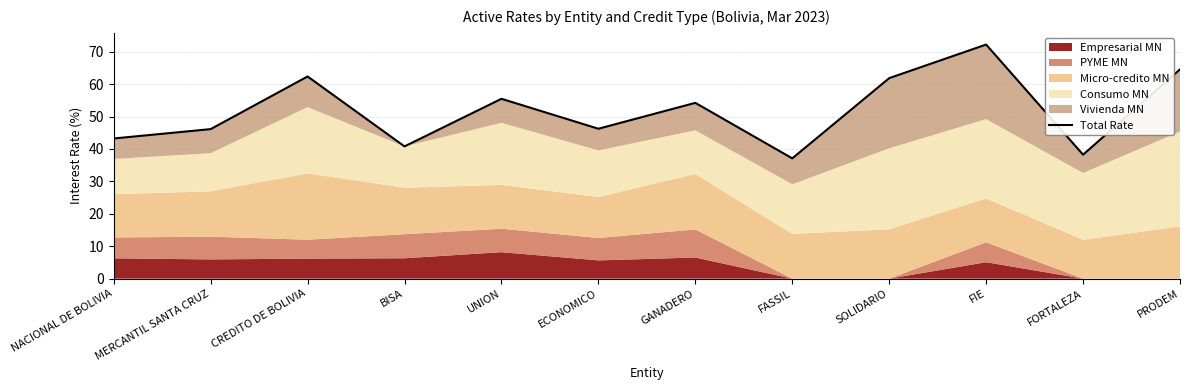

Does the chart display data point markers on the line(s)?

No